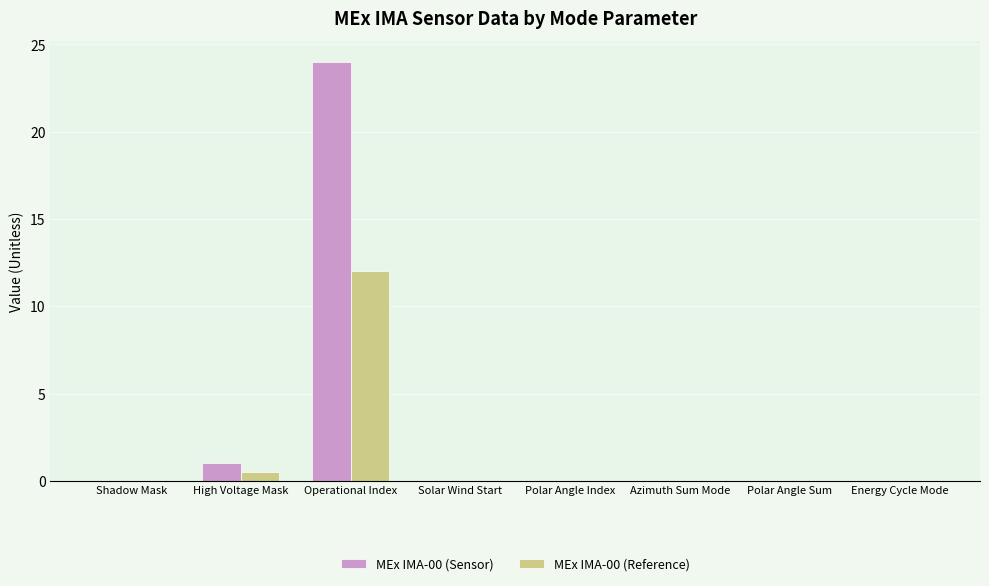

Reading left to right, transcribe all the data shown in this chart.

MEx IMA-00 (Sensor): Shadow Mask=0.0	High Voltage Mask=1.0	Operational Index=24.0	Solar Wind Start=0.0	Polar Angle Index=0.0	Azimuth Sum Mode=0.0	Polar Angle Sum=0.0	Energy Cycle Mode=0.0
MEx IMA-00 (Reference): Shadow Mask=0.0	High Voltage Mask=0.5	Operational Index=12.0	Solar Wind Start=0.0	Polar Angle Index=0.0	Azimuth Sum Mode=0.0	Polar Angle Sum=0.0	Energy Cycle Mode=0.0